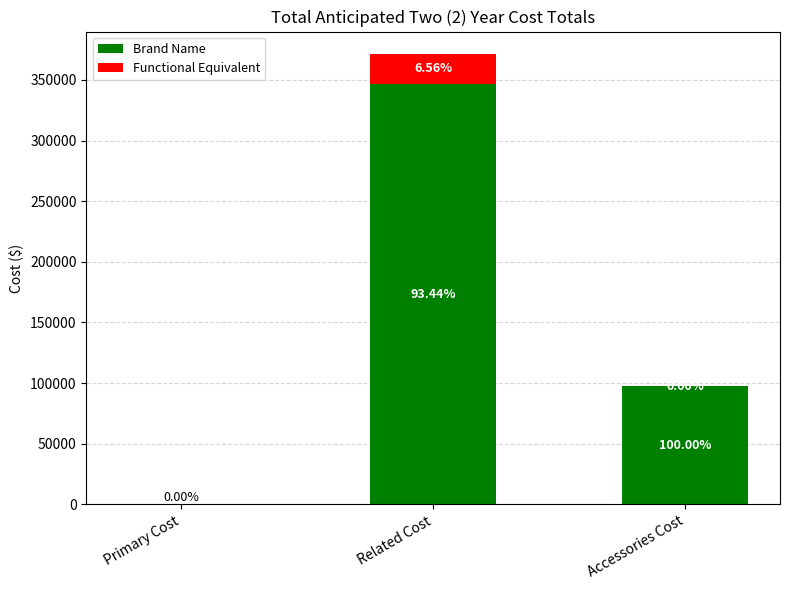

At Primary Cost, list the series in order from smallest to largest.

Brand Name, Functional Equivalent